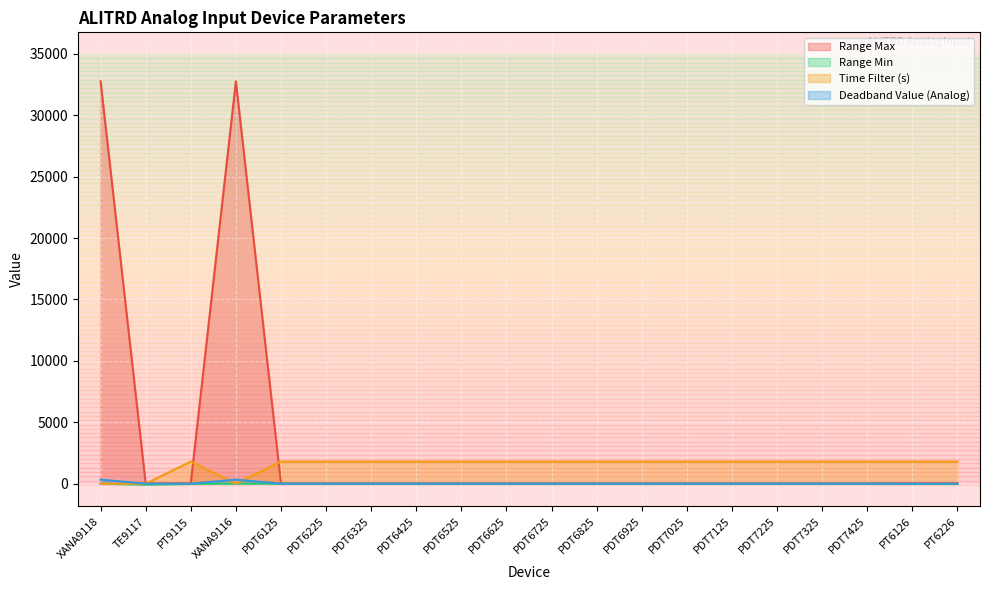

What is the difference between the highest and lowest values at PDT7125?

1810.0